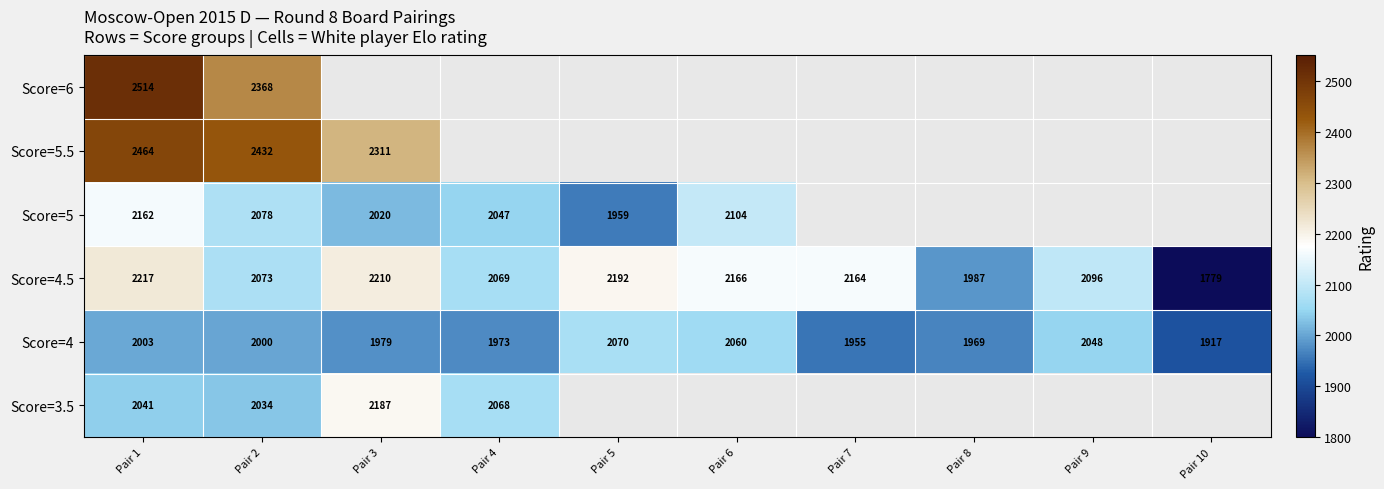

The value of Score=4 at Pair 5 is 656.4. True or false?

False